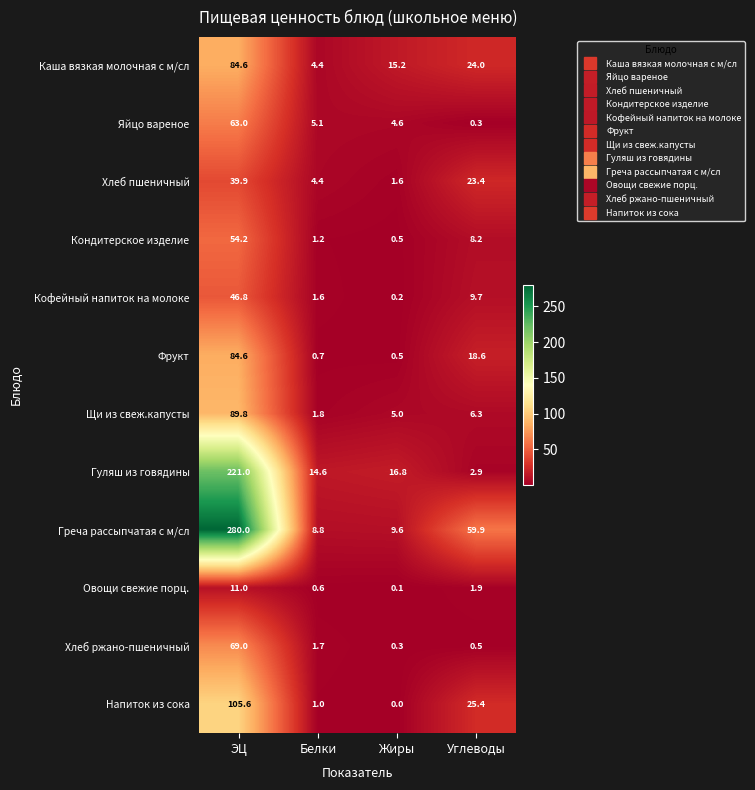

At which category is the sum across all series the highest?

ЭЦ